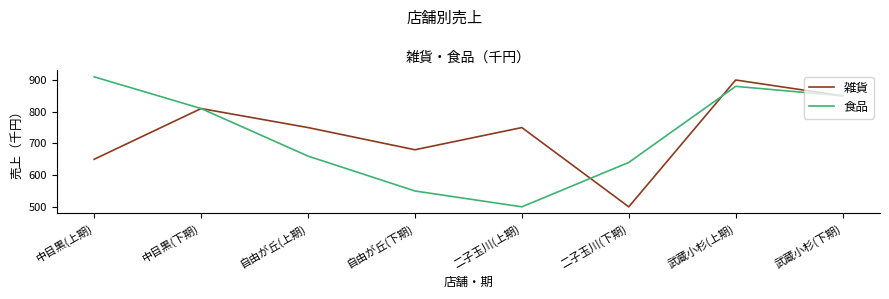

Which label corresponds to the largest value in the chart?

中目黒(上期)